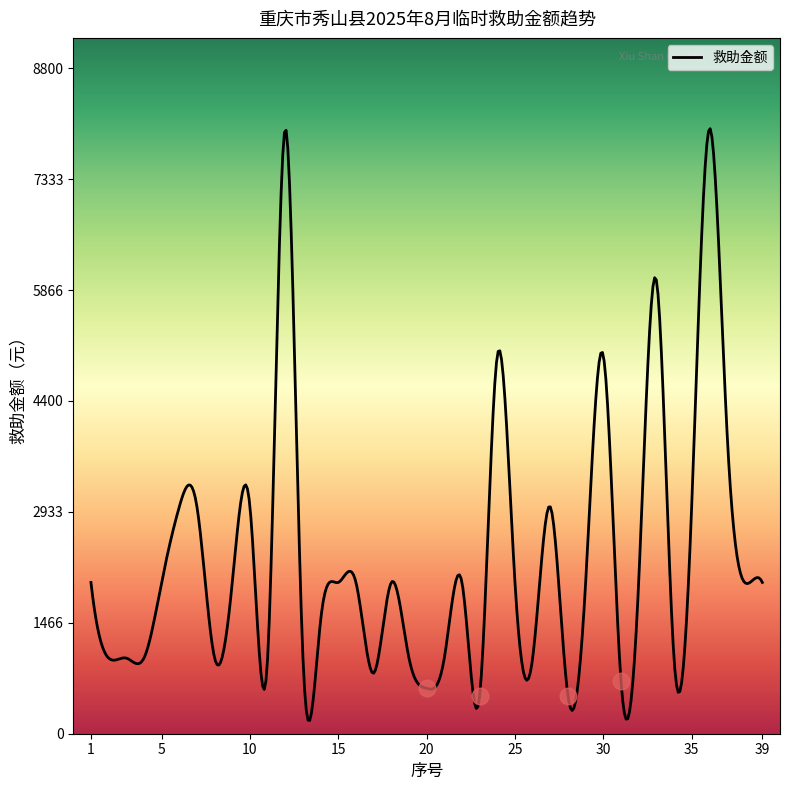

What is the difference between the maximum and minimum values?

7824.8